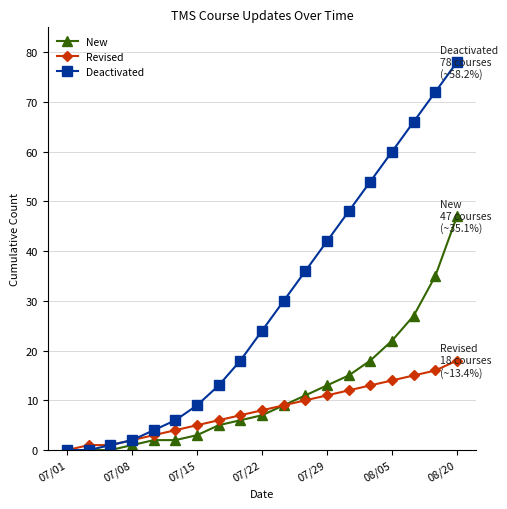

Reading left to right, extract all data points from this chart.

New: 0	0	0	1	2	2	3	5	6	7	9	11	13	15	18	22	27	35	47
Revised: 0	1	1	2	3	4	5	6	7	8	9	10	11	12	13	14	15	16	18
Deactivated: 0	0	1	2	4	6	9	13	18	24	30	36	42	48	54	60	66	72	78